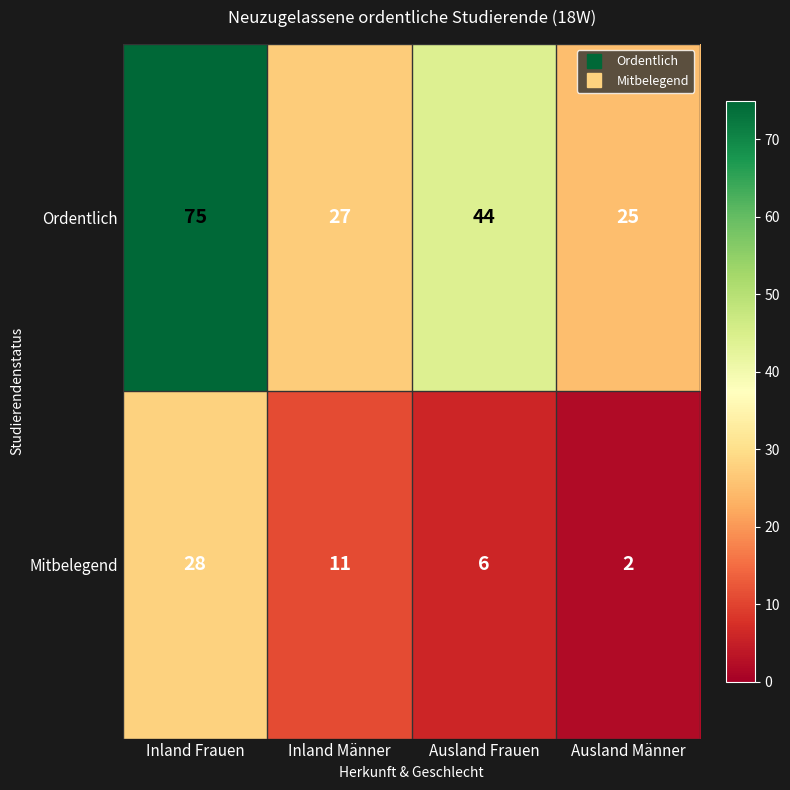

At Inland Frauen, list the series in order from smallest to largest.

Mitbelegend, Ordentlich